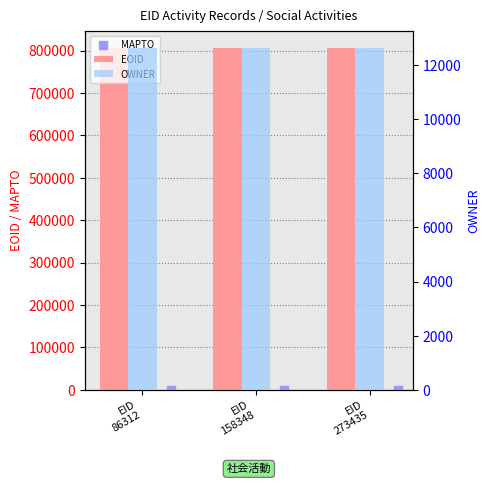

Which series reaches the minimum Y coordinate?

MAPTO